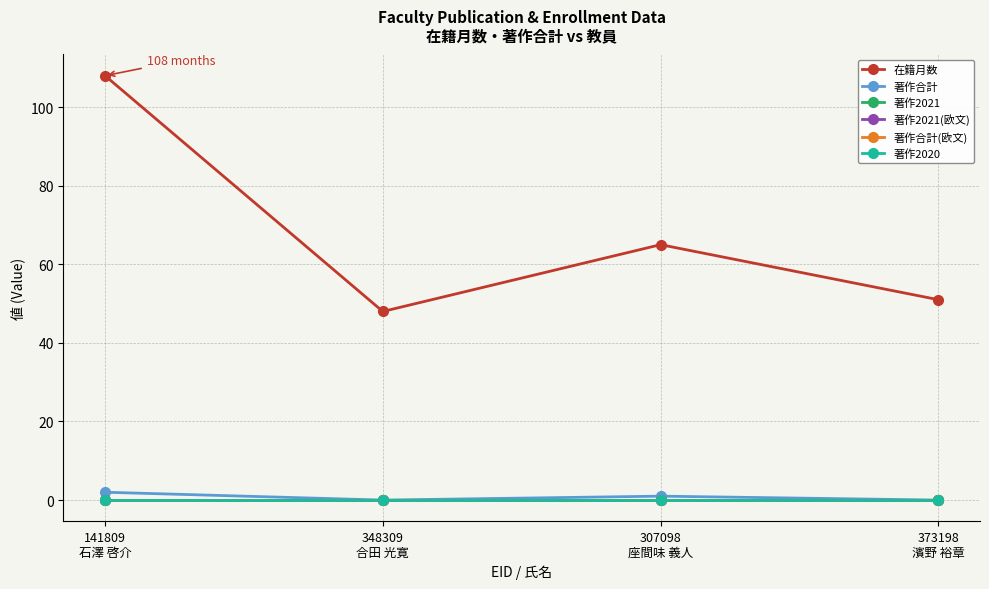

Does the chart have visible grid lines?

Yes